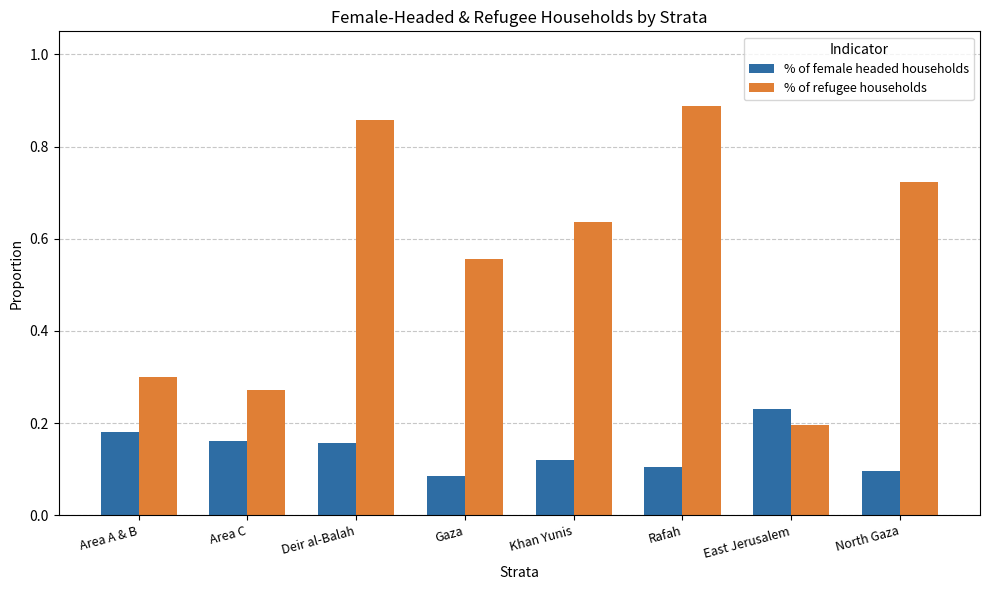

What is the sum of all % of female headed households values?

1.1